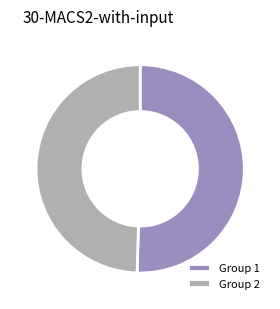

Does Group 2 represent more than half of the total?

No